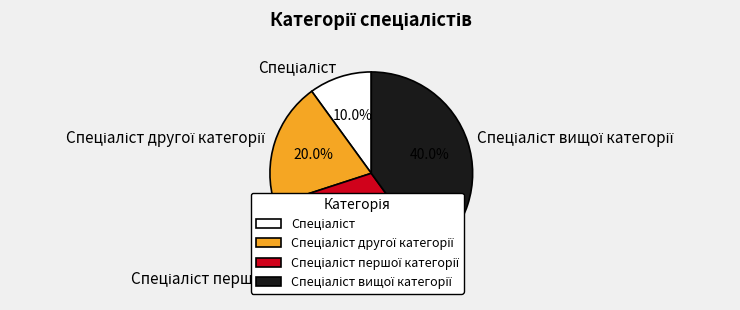

How many segments does this pie chart have?

4